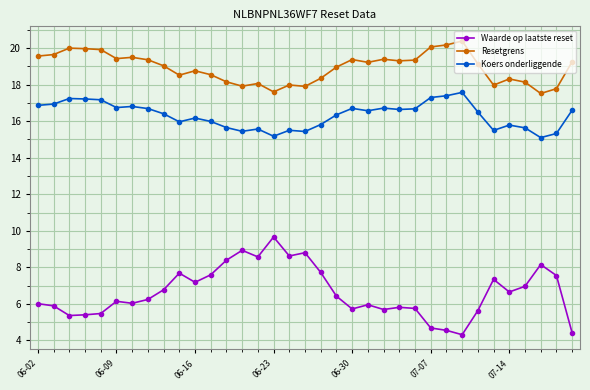

True or false: Resetgrens and Waarde op laatste reset cross at least once.

False